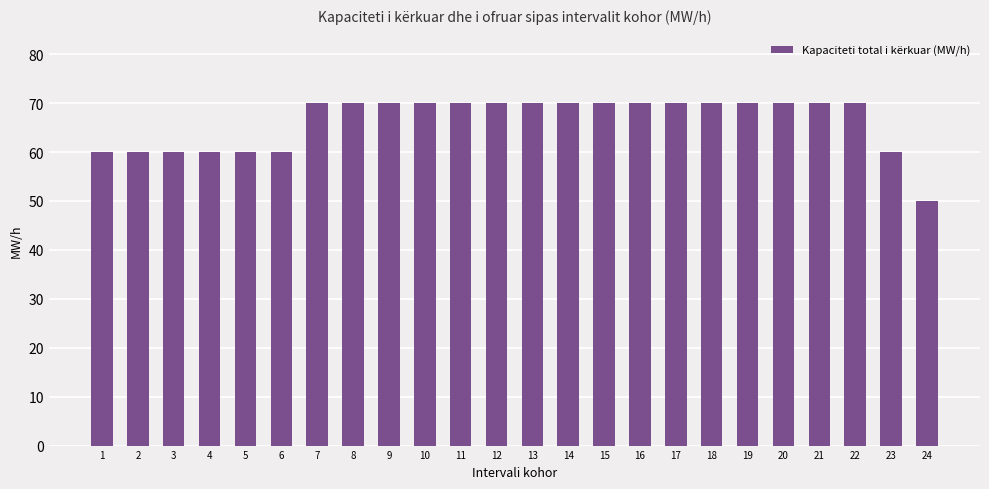

What is the value of the 11th bar from the left?

70